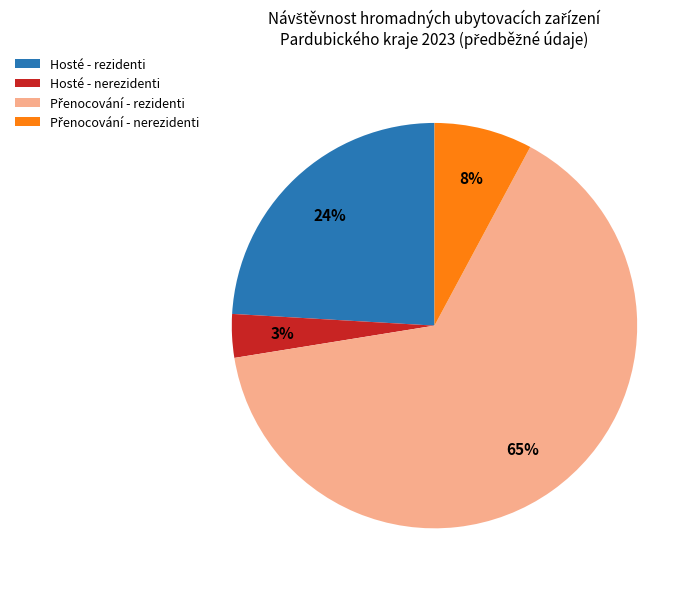

Is there a majority slice in this chart?

Yes